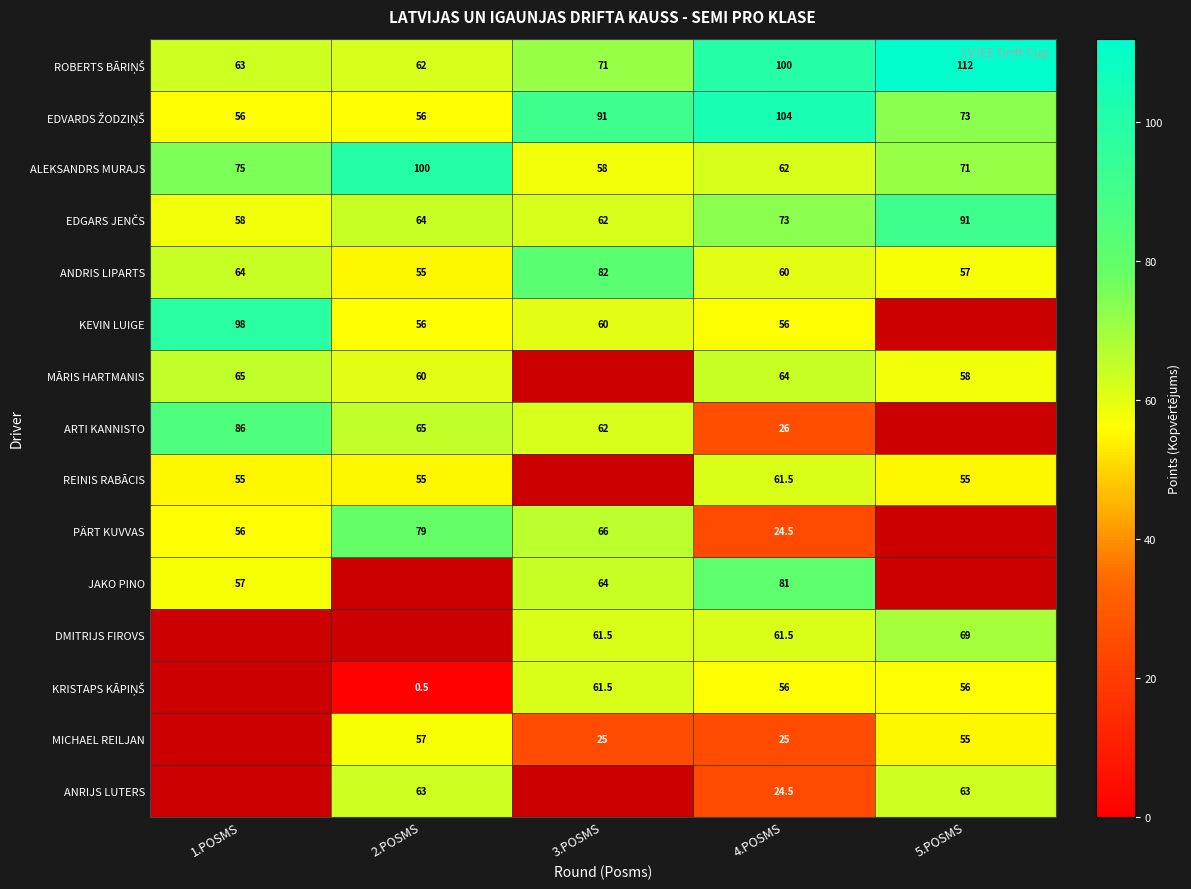

What is the sum of the ARTI KANNISTO values at 4.POSMS and 2.POSMS?

91.0